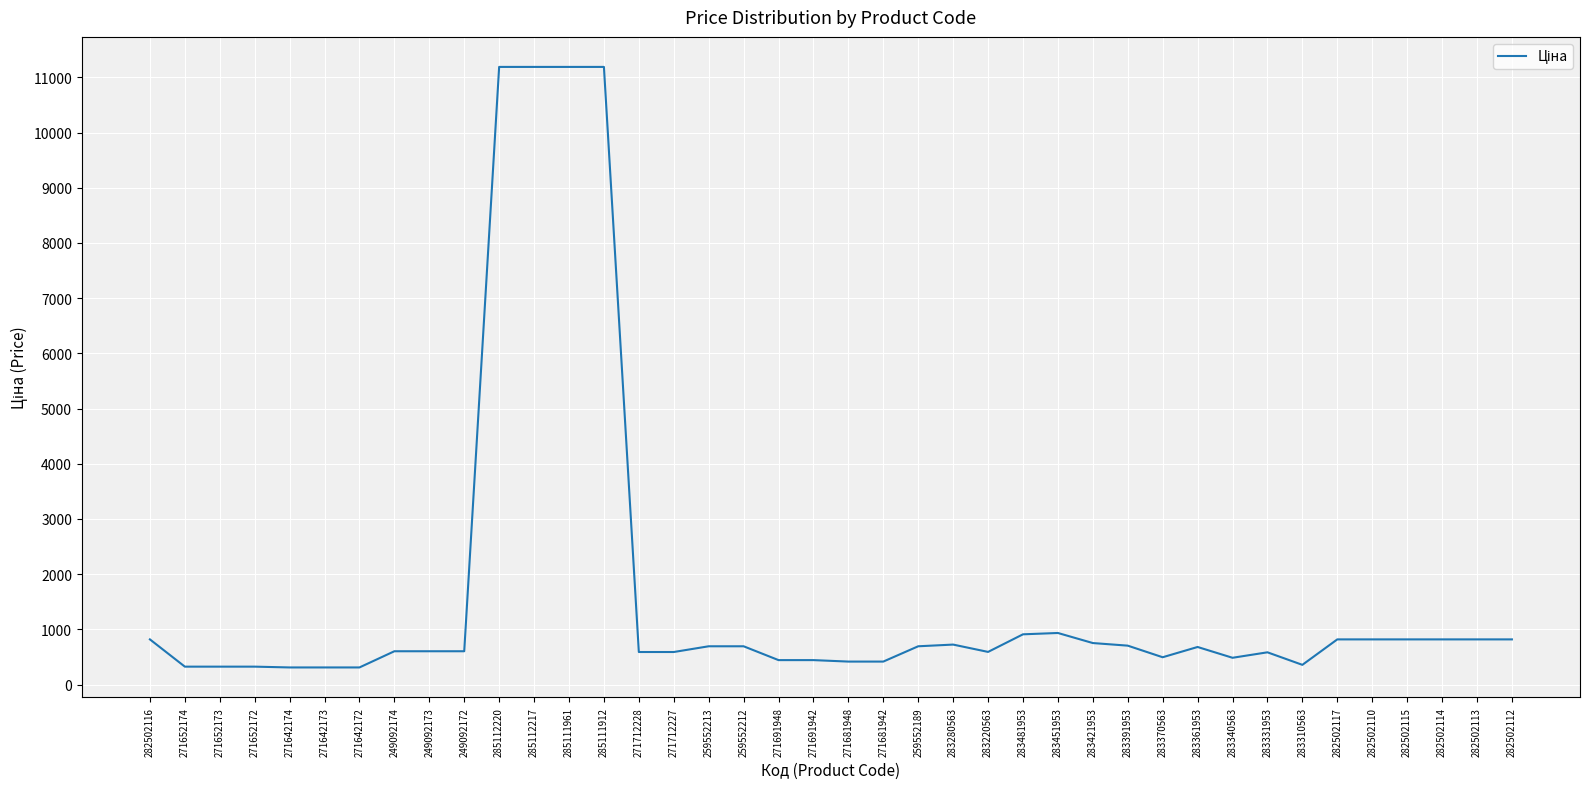

Approximately how many times larger is the value at 283220563 compared to 282502113?

0.7